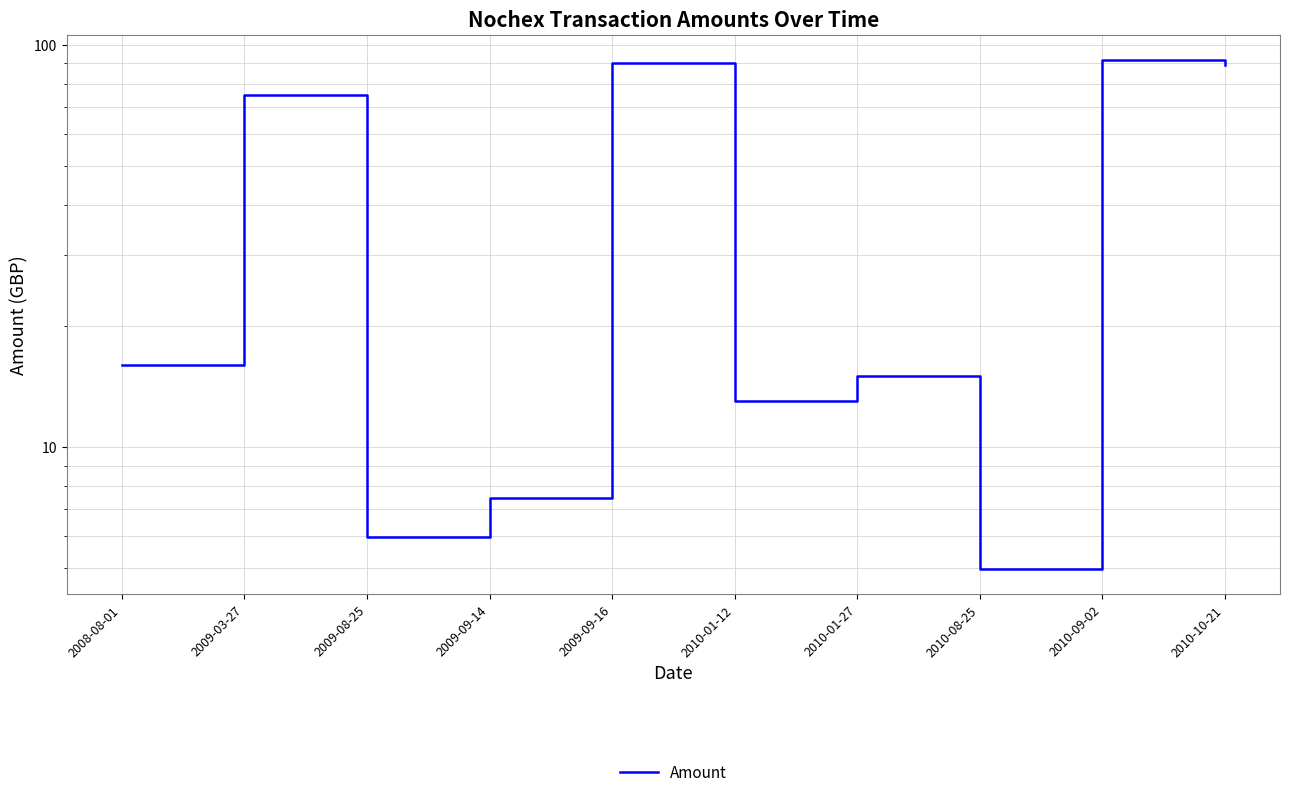

List the labels in order of value, smallest first.

2010-08-25, 2009-08-25, 2009-09-14, 2010-01-12, 2010-01-27, 2008-08-01, 2009-03-27, 2010-10-21, 2009-09-16, 2010-09-02